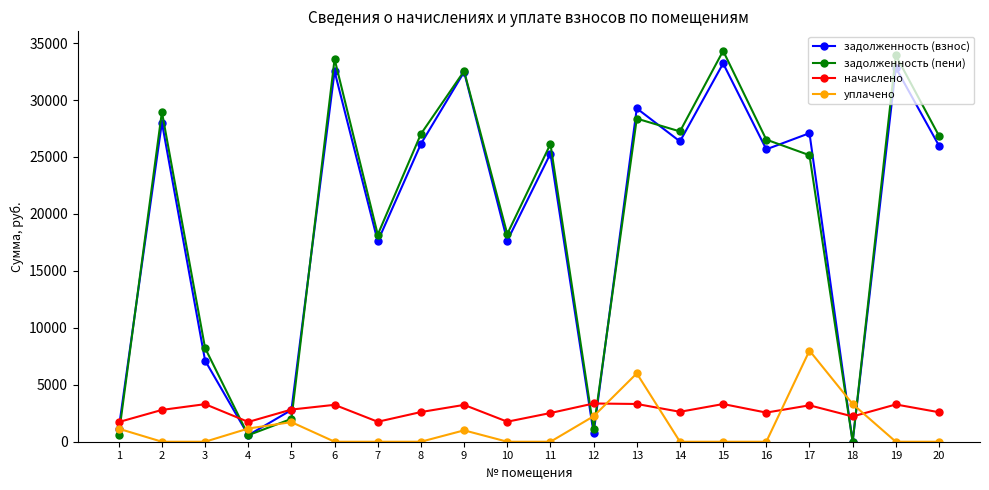

What is the maximum value for задолженность (пени)?

34316.4